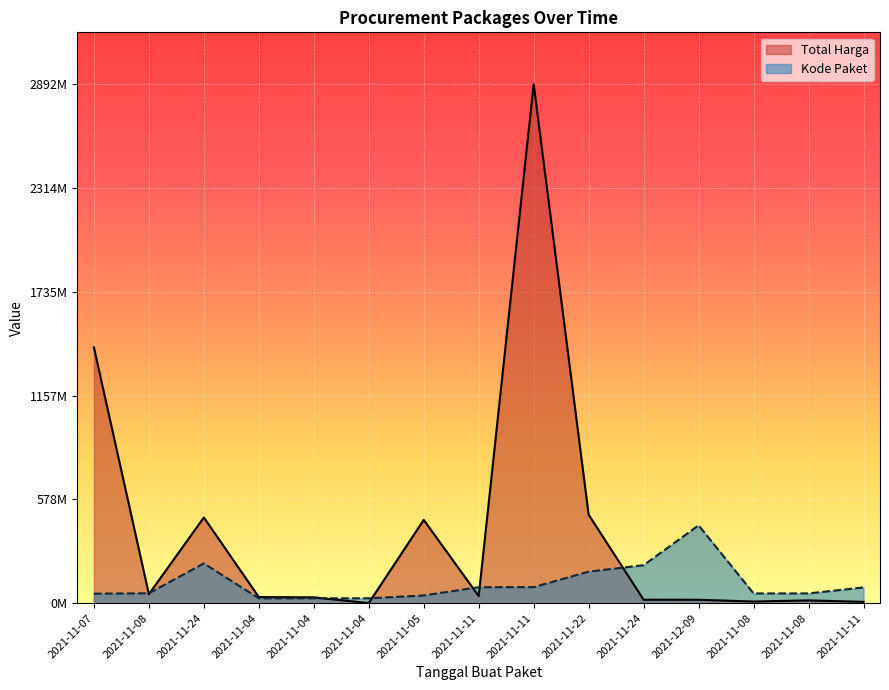

At 2021-12-09, list the series in order from smallest to largest.

Total Harga, Kode Paket